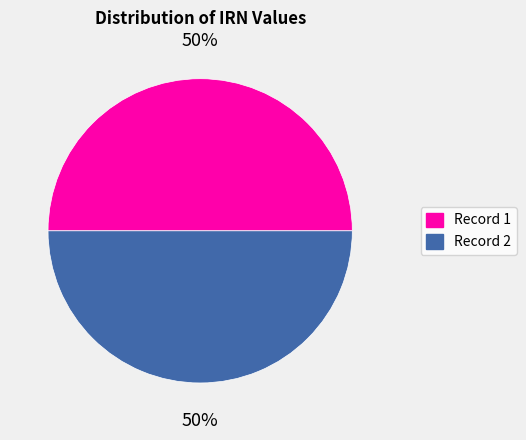

Combined, do Record 2 and Record 1 account for over 50%?

Yes